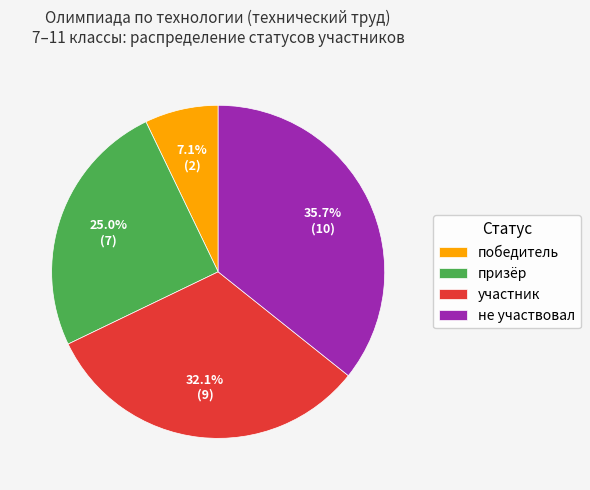

Does не участвовал represent more than half of the total?

No